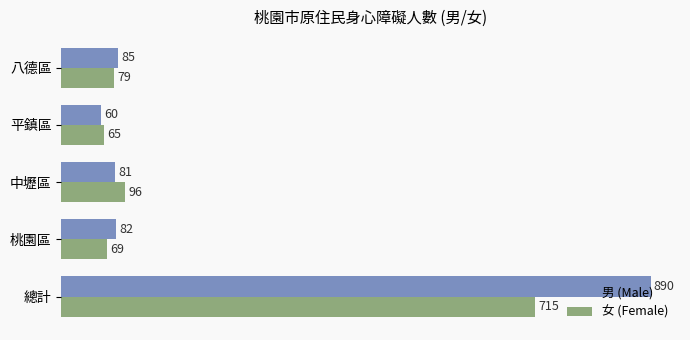

List the series in order of their overall mean, lowest first.

女 (Female), 男 (Male)